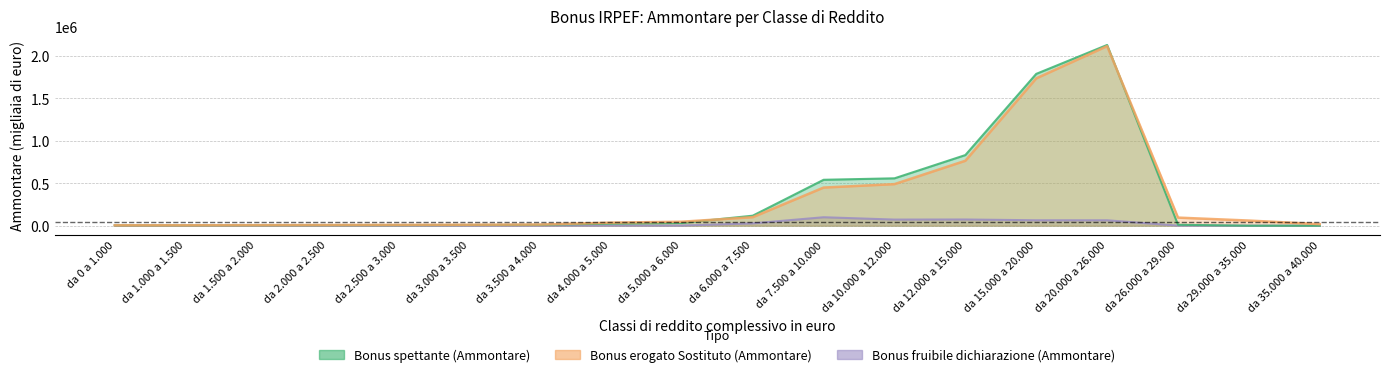

Reading right to left, extract all data points from this chart.

Bonus spettante (Ammontare): da 35.000 a 40.000=0	da 29.000 a 35.000=7	da 26.000 a 29.000=10989	da 20.000 a 26.000=2127910	da 15.000 a 20.000=1787461	da 12.000 a 15.000=831451	da 10.000 a 12.000=557727	da 7.500 a 10.000=540504	da 6.000 a 7.500=117875	da 5.000 a 6.000=31958	da 4.000 a 5.000=25055	da 3.500 a 4.000=10108	da 3.000 a 3.500=8310	da 2.500 a 3.000=6534	da 2.000 a 2.500=6065	da 1.500 a 2.000=5065	da 1.000 a 1.500=3981	da 0 a 1.000=4005
Bonus erogato Sostituto (Ammontare): da 35.000 a 40.000=18489	da 29.000 a 35.000=60459	da 26.000 a 29.000=95261	da 20.000 a 26.000=2114034	da 15.000 a 20.000=1734601	da 12.000 a 15.000=764506	da 10.000 a 12.000=489522	da 7.500 a 10.000=449052	da 6.000 a 7.500=100198	da 5.000 a 6.000=46929	da 4.000 a 5.000=35780	da 3.500 a 4.000=13909	da 3.000 a 3.500=11402	da 2.500 a 3.000=9718	da 2.000 a 2.500=8305	da 1.500 a 2.000=6574	da 1.000 a 1.500=4919	da 0 a 1.000=4590
Bonus fruibile dichiarazione (Ammontare): da 35.000 a 40.000=0	da 29.000 a 35.000=1	da 26.000 a 29.000=922	da 20.000 a 26.000=63642	da 15.000 a 20.000=63823	da 12.000 a 15.000=73049	da 10.000 a 12.000=72006	da 7.500 a 10.000=99567	da 6.000 a 7.500=27364	da 5.000 a 6.000=1598	da 4.000 a 5.000=1259	da 3.500 a 4.000=568	da 3.000 a 3.500=466	da 2.500 a 3.000=28	da 2.000 a 2.500=25	da 1.500 a 2.000=26	da 1.000 a 1.500=22	da 0 a 1.000=45